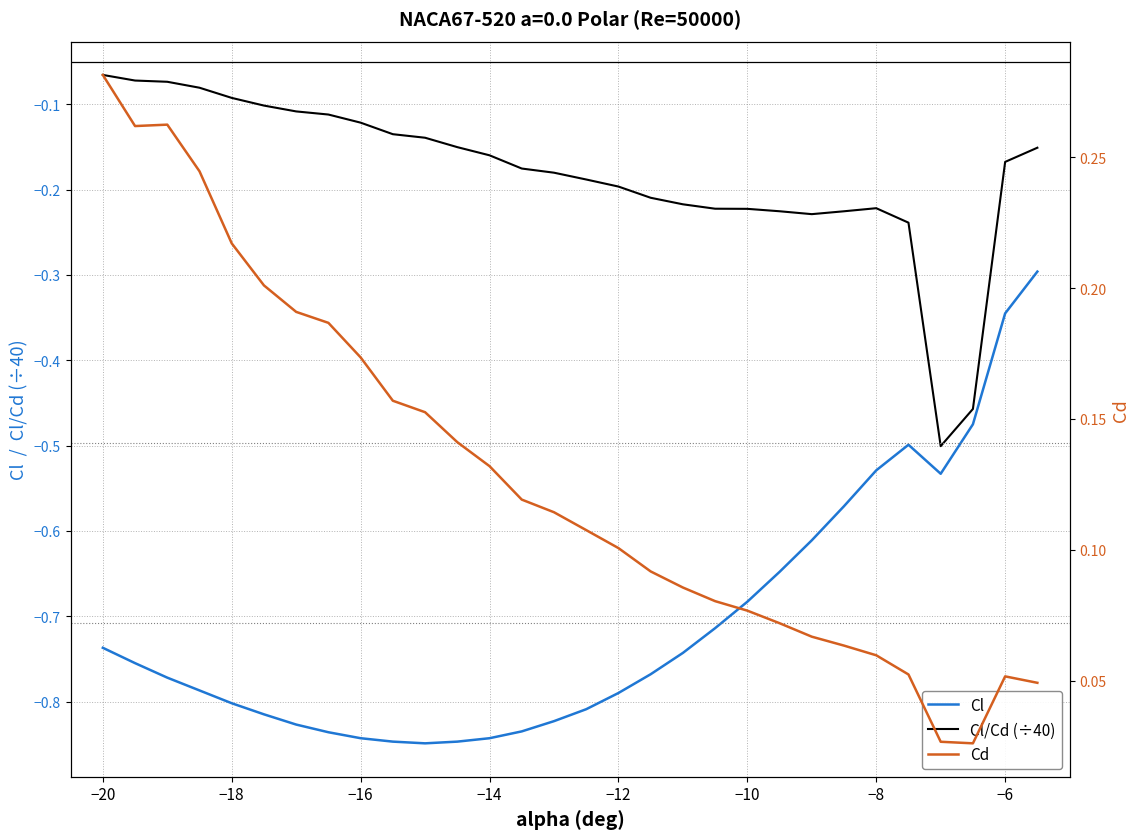

What is the value of the Cl point at the 12th from the left?

-0.8